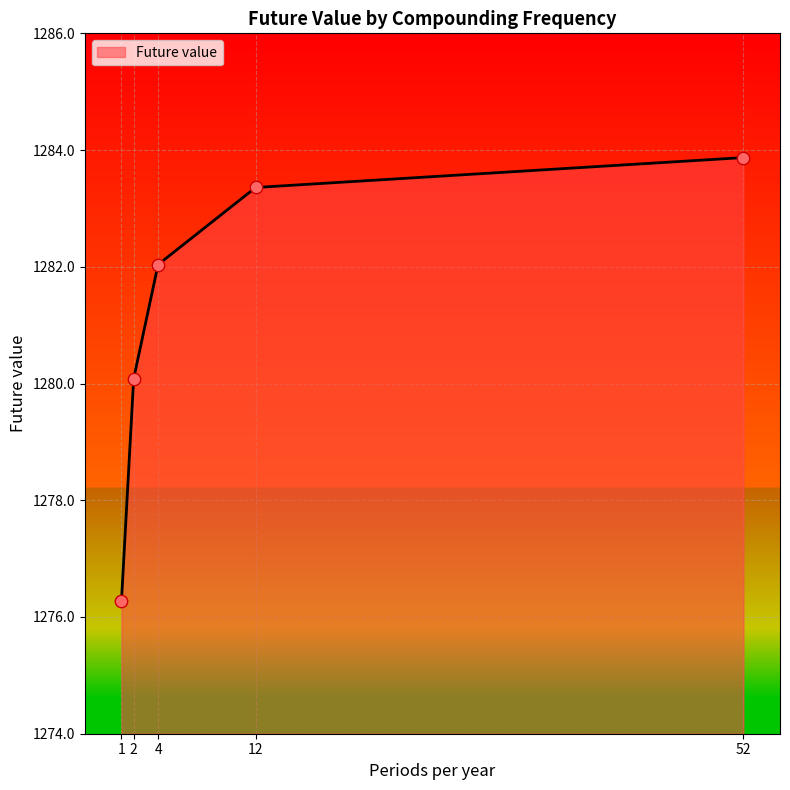

Between 12 and 52, which is larger?

52